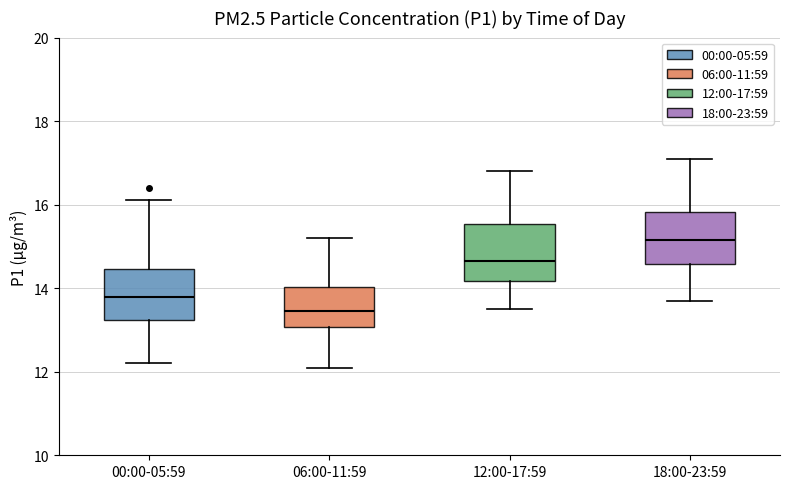

Reading left to right, read every box against the y-axis: the position of its median line, the range the box covers, and the ends of its whiskers. The values are not printed on the chart, so give them approximately, as read against the axis.

00:00-05:59: median 13.8, box 13.2 to 14.4, whiskers 12.2 to 16.2
06:00-11:59: median 13.4, box 13.0 to 14.0, whiskers 12.2 to 15.2
12:00-17:59: median 14.6, box 14.2 to 15.6, whiskers 13.6 to 16.8
18:00-23:59: median 15.2, box 14.6 to 15.8, whiskers 13.8 to 17.2